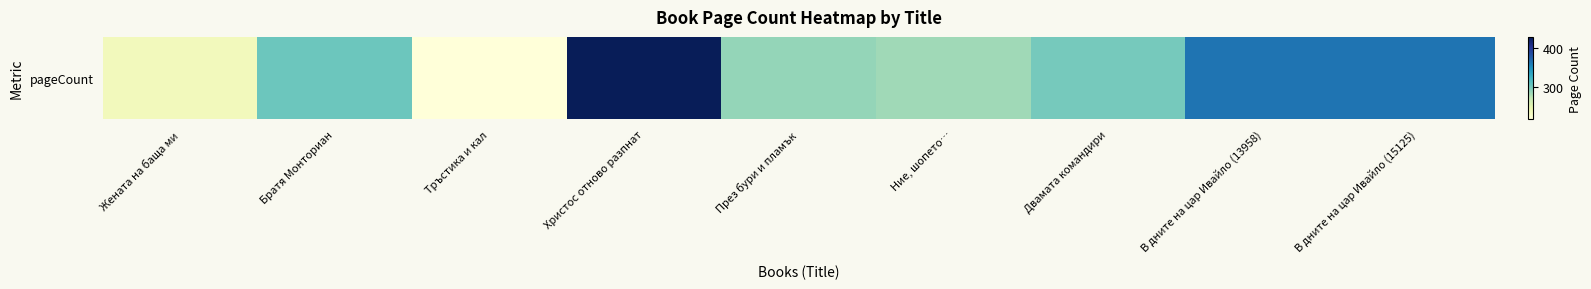

At which category does the chart reach its minimum across all series?

Тръстика и кал